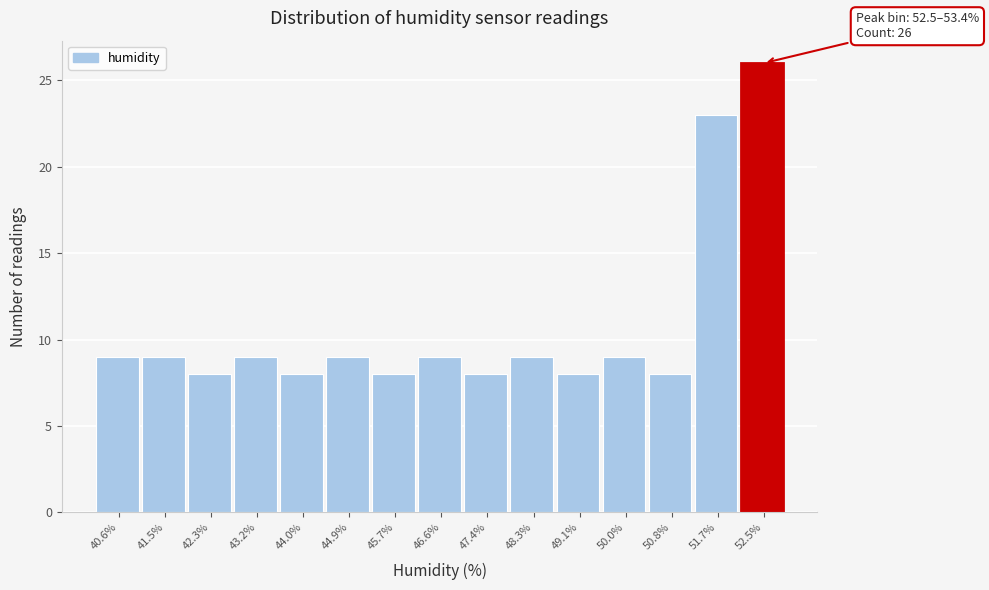

Reading left to right, extract all data points from this chart.

9	9	8	9	8	9	8	9	8	9	8	9	8	23	26